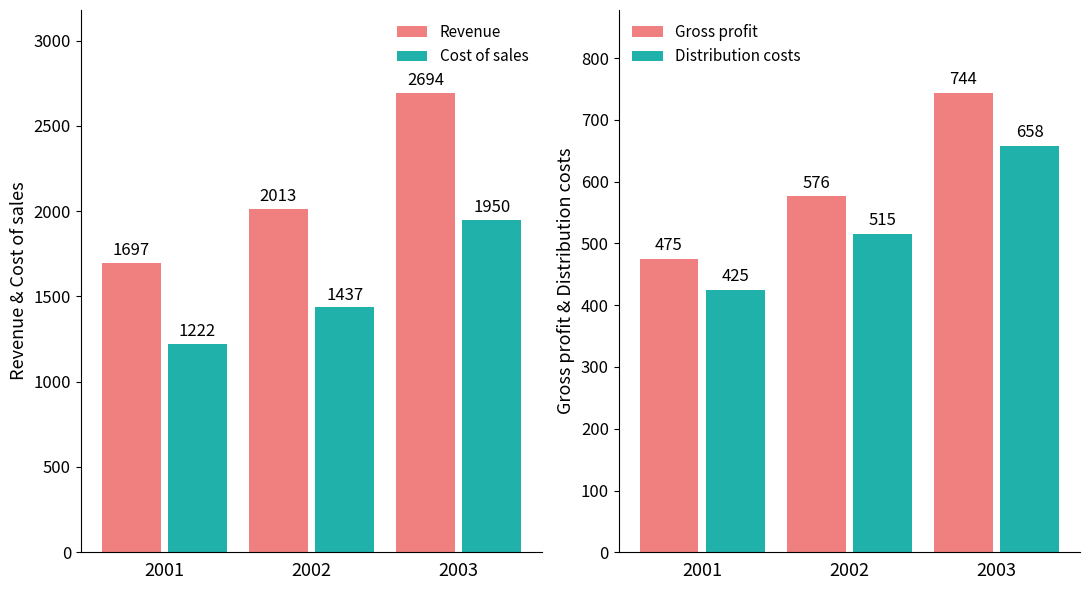

At which category is the sum across all series the highest?

2003